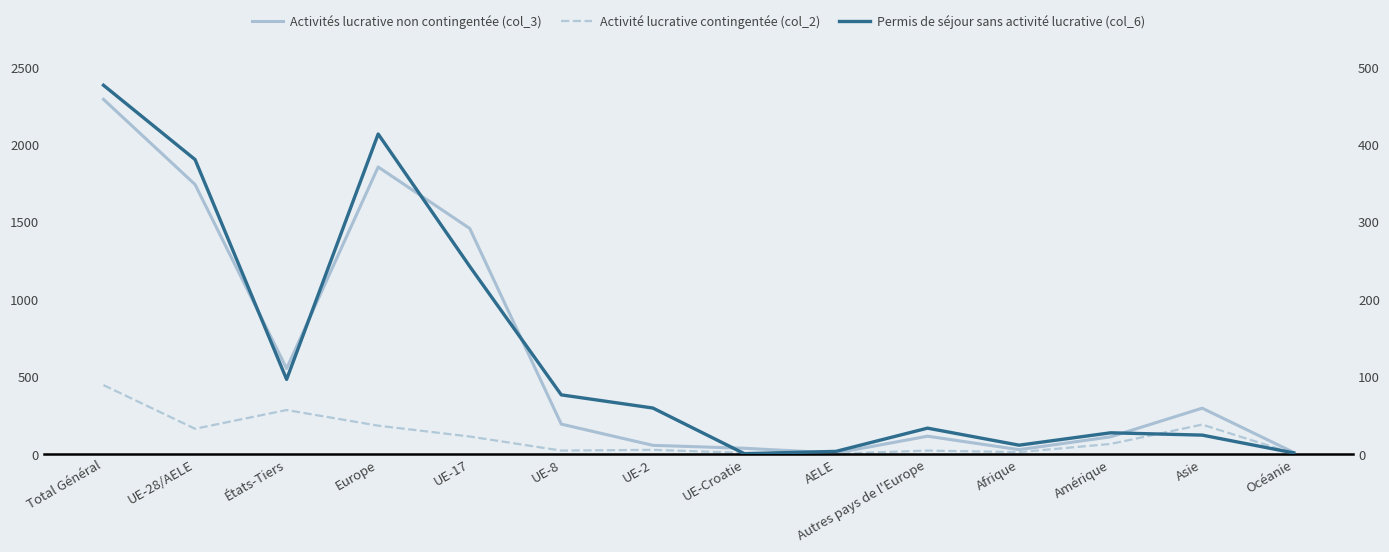

True or false: Activité lucrative contingentée (col_2) has a value of 34 at Amérique.

False